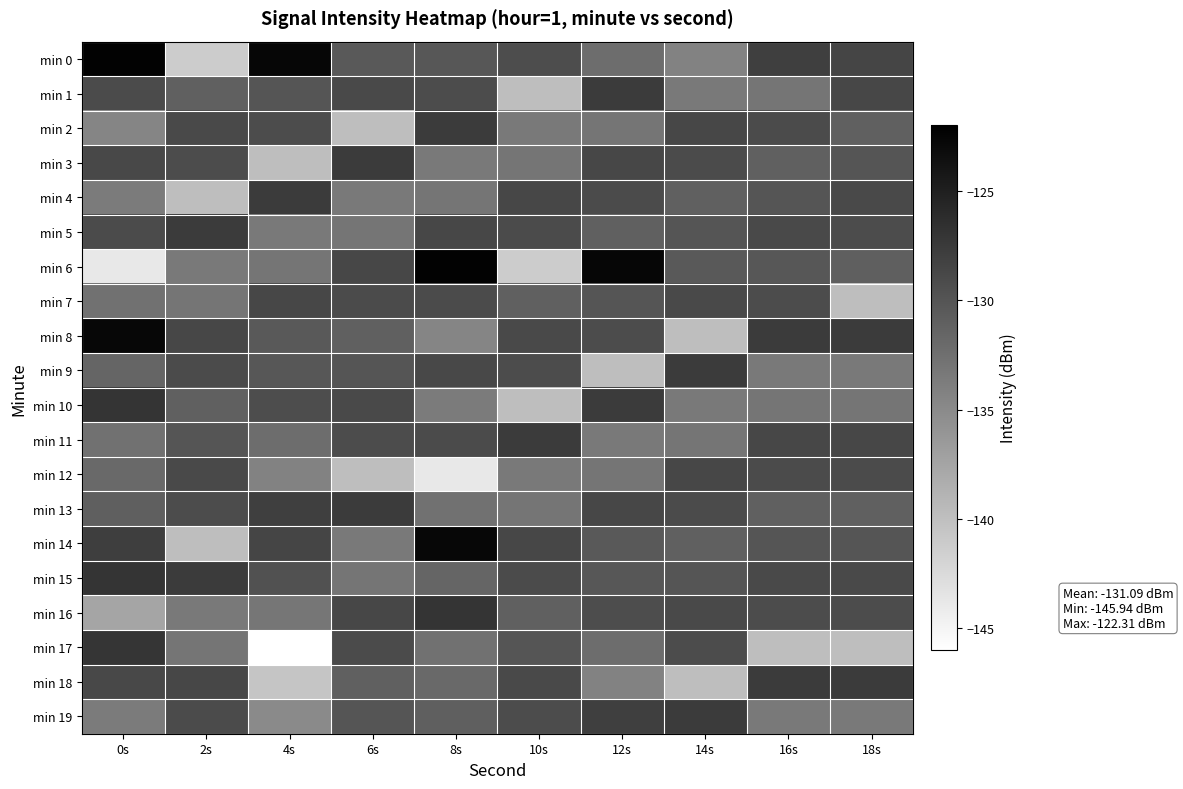

Which series has the largest range (max minus min)?

min 6